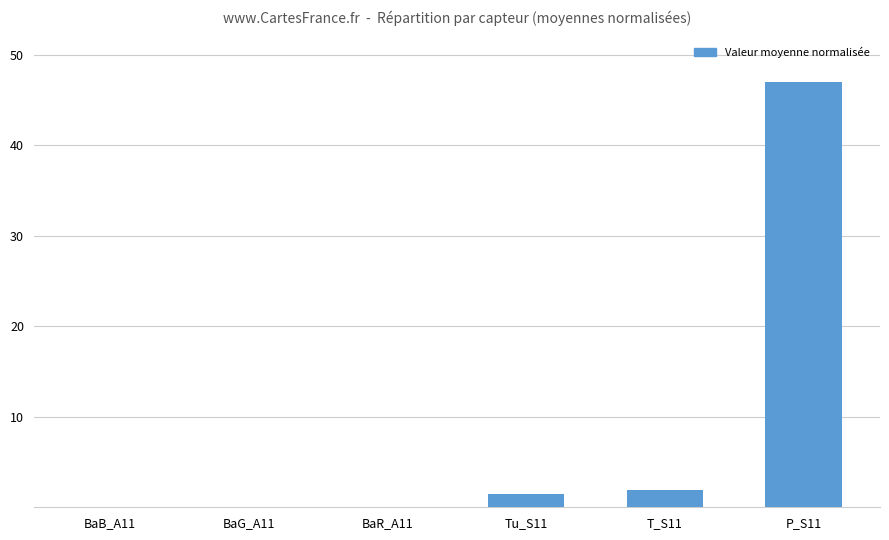

What is the maximum value shown in the chart?

47.0